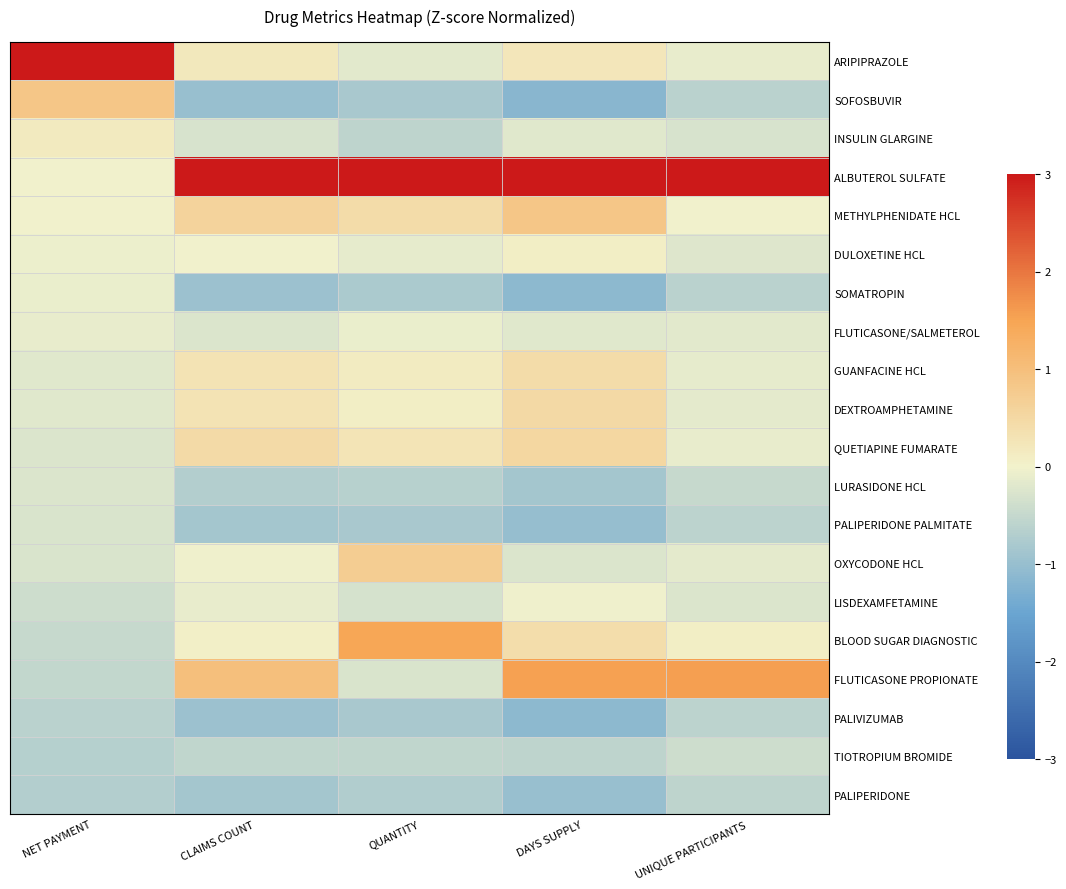

Reading right to left, list all the values displayed in this chart.

ARIPIPRAZOLE: UNIQUE PARTICIPANTS=-0.1	DAYS SUPPLY=0.2	QUANTITY=-0.2	CLAIMS COUNT=0.2	NET PAYMENT=3.0
SOFOSBUVIR: UNIQUE PARTICIPANTS=-0.6	DAYS SUPPLY=-1.2	QUANTITY=-0.8	CLAIMS COUNT=-1.0	NET PAYMENT=0.9
INSULIN GLARGINE: UNIQUE PARTICIPANTS=-0.3	DAYS SUPPLY=-0.2	QUANTITY=-0.6	CLAIMS COUNT=-0.3	NET PAYMENT=0.1
ALBUTEROL SULFATE: UNIQUE PARTICIPANTS=3.0	DAYS SUPPLY=3.0	QUANTITY=3.0	CLAIMS COUNT=3.0	NET PAYMENT=-0.0
METHYLPHENIDATE HCL: UNIQUE PARTICIPANTS=-0.0	DAYS SUPPLY=0.8	QUANTITY=0.4	CLAIMS COUNT=0.6	NET PAYMENT=-0.0
DULOXETINE HCL: UNIQUE PARTICIPANTS=-0.2	DAYS SUPPLY=0.1	QUANTITY=-0.1	CLAIMS COUNT=-0.0	NET PAYMENT=-0.1
SOMATROPIN: UNIQUE PARTICIPANTS=-0.6	DAYS SUPPLY=-1.1	QUANTITY=-0.8	CLAIMS COUNT=-0.9	NET PAYMENT=-0.1
FLUTICASONE/SALMETEROL: UNIQUE PARTICIPANTS=-0.2	DAYS SUPPLY=-0.2	QUANTITY=-0.1	CLAIMS COUNT=-0.2	NET PAYMENT=-0.1
GUANFACINE HCL: UNIQUE PARTICIPANTS=-0.1	DAYS SUPPLY=0.4	QUANTITY=0.1	CLAIMS COUNT=0.3	NET PAYMENT=-0.2
DEXTROAMPHETAMINE: UNIQUE PARTICIPANTS=-0.2	DAYS SUPPLY=0.5	QUANTITY=0.1	CLAIMS COUNT=0.3	NET PAYMENT=-0.2
QUETIAPINE FUMARATE: UNIQUE PARTICIPANTS=-0.1	DAYS SUPPLY=0.5	QUANTITY=0.3	CLAIMS COUNT=0.5	NET PAYMENT=-0.2
LURASIDONE HCL: UNIQUE PARTICIPANTS=-0.5	DAYS SUPPLY=-0.8	QUANTITY=-0.6	CLAIMS COUNT=-0.7	NET PAYMENT=-0.2
PALIPERIDONE PALMITATE: UNIQUE PARTICIPANTS=-0.6	DAYS SUPPLY=-1.0	QUANTITY=-0.8	CLAIMS COUNT=-0.9	NET PAYMENT=-0.3
OXYCODONE HCL: UNIQUE PARTICIPANTS=-0.2	DAYS SUPPLY=-0.2	QUANTITY=0.7	CLAIMS COUNT=-0.0	NET PAYMENT=-0.3
LISDEXAMFETAMINE: UNIQUE PARTICIPANTS=-0.3	DAYS SUPPLY=-0.0	QUANTITY=-0.3	CLAIMS COUNT=-0.1	NET PAYMENT=-0.4
BLOOD SUGAR DIAGNOSTIC: UNIQUE PARTICIPANTS=0.1	DAYS SUPPLY=0.4	QUANTITY=1.5	CLAIMS COUNT=0.1	NET PAYMENT=-0.5
FLUTICASONE PROPIONATE: UNIQUE PARTICIPANTS=1.6	DAYS SUPPLY=1.5	QUANTITY=-0.3	CLAIMS COUNT=1.0	NET PAYMENT=-0.5
PALIVIZUMAB: UNIQUE PARTICIPANTS=-0.6	DAYS SUPPLY=-1.1	QUANTITY=-0.8	CLAIMS COUNT=-0.9	NET PAYMENT=-0.6
TIOTROPIUM BROMIDE: UNIQUE PARTICIPANTS=-0.4	DAYS SUPPLY=-0.6	QUANTITY=-0.6	CLAIMS COUNT=-0.5	NET PAYMENT=-0.7
PALIPERIDONE: UNIQUE PARTICIPANTS=-0.6	DAYS SUPPLY=-1.0	QUANTITY=-0.7	CLAIMS COUNT=-0.8	NET PAYMENT=-0.7